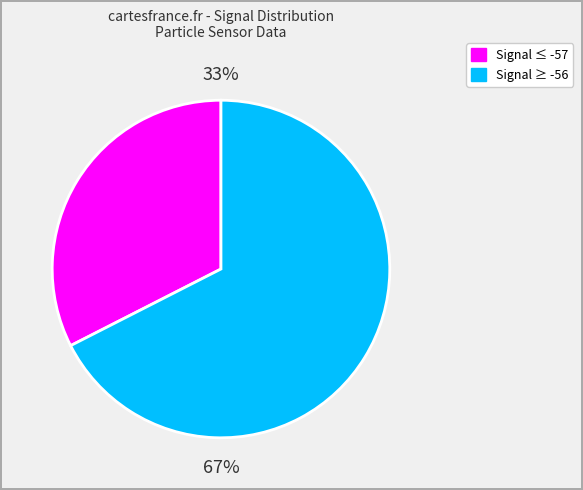

To the nearest percent, what is the average slice percentage?

50%